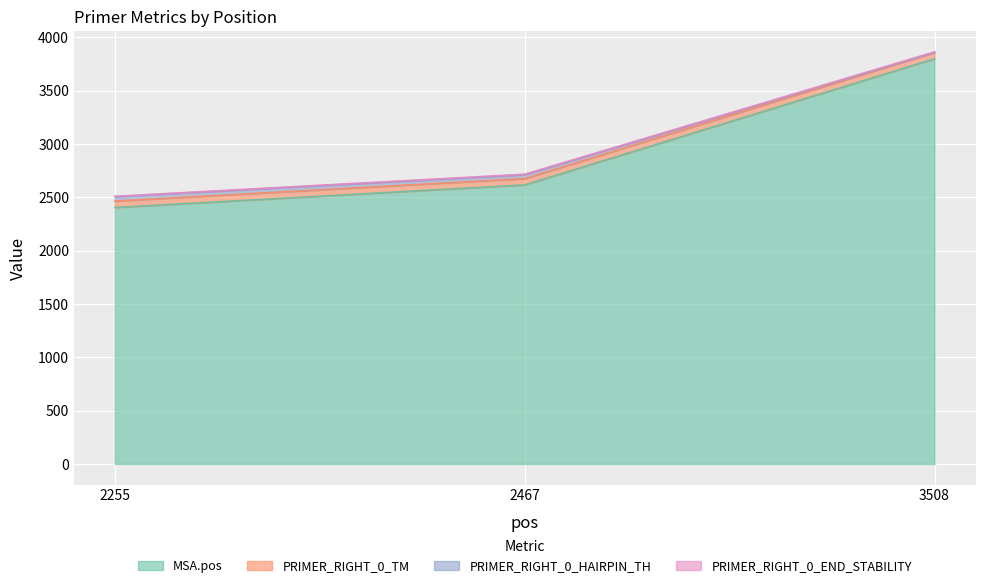

At which category is the sum across all series the highest?

3508